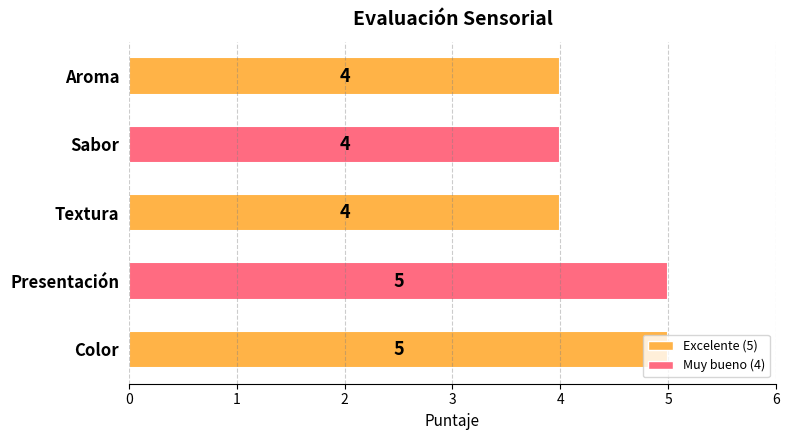

How many bars are there in total?

5